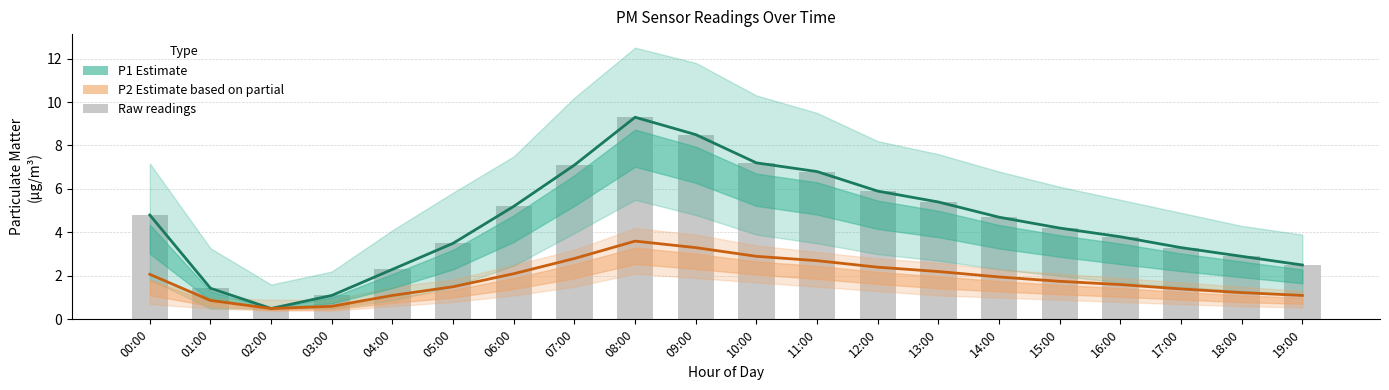

Count the number of categories in the chart.

20